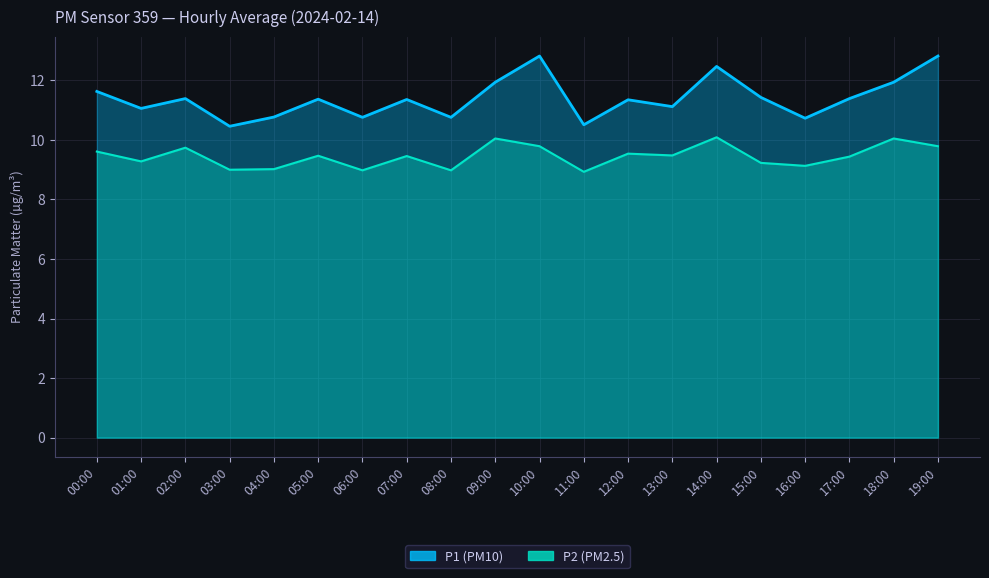

Does the chart display data point markers on the line(s)?

No